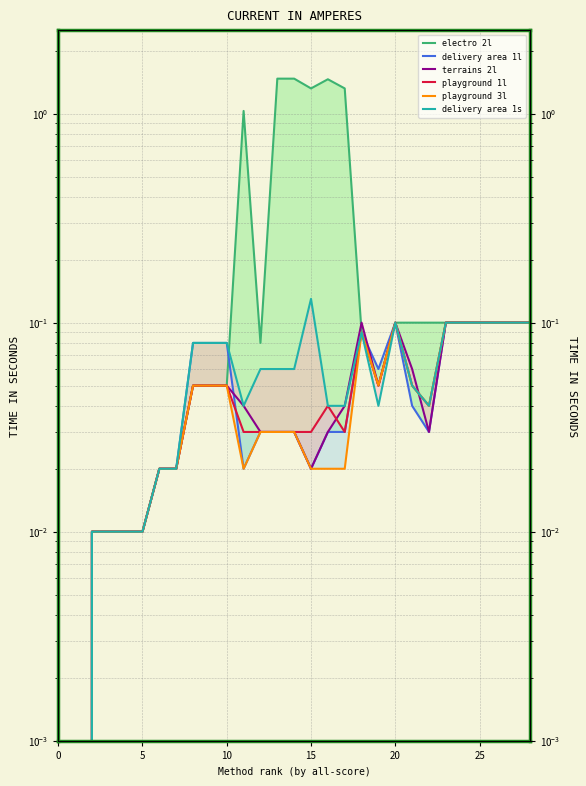

Which series has the largest total across all categories?

electro 2l